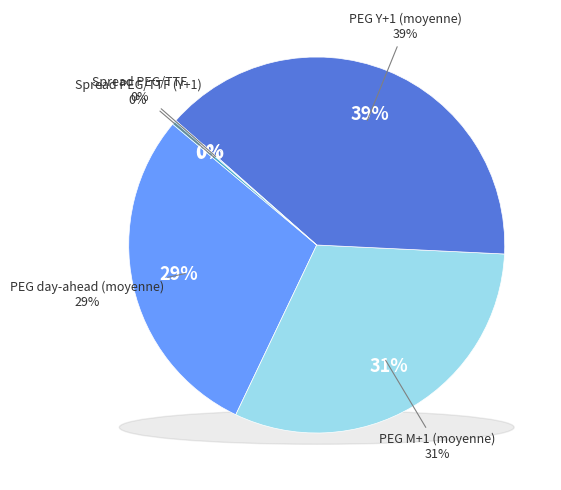

What percentage do PEG M+1 (moyenne) and Spread PEG/TTF together represent?

31.4%